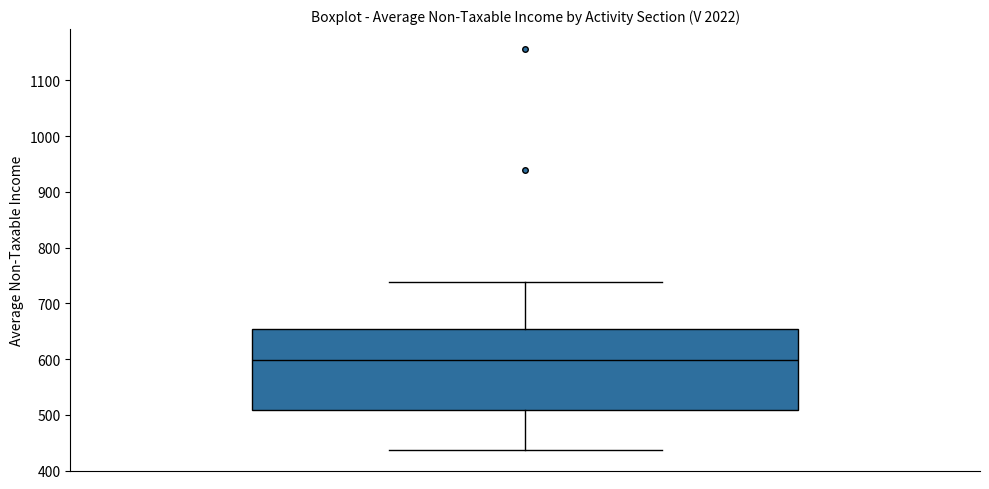

Read this box plot against the y-axis: the position of the median line, the range covered by the box, and the ends of both whiskers. The values are not printed on the chart, so give them approximately, as read against the axis.

median 600, box 510 to 650, whiskers 440 to 740